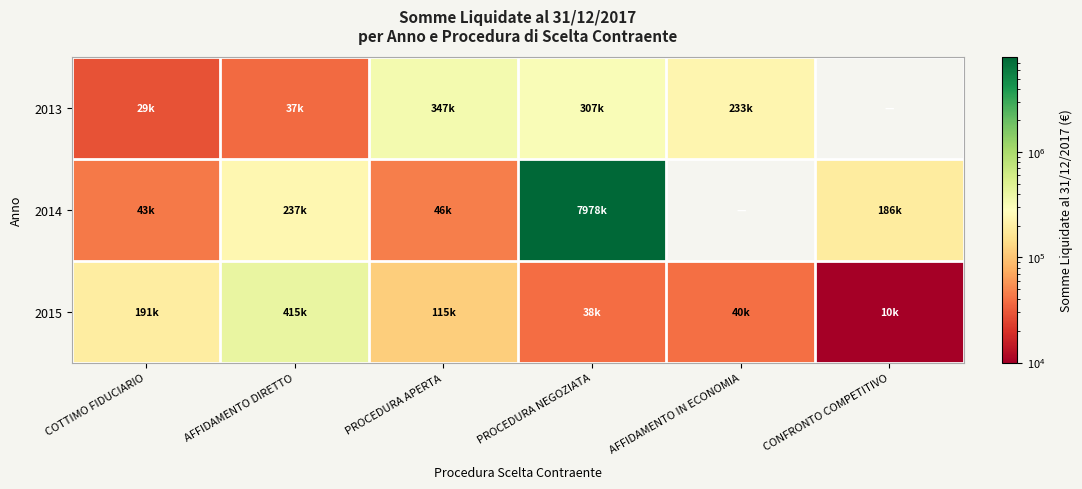

Reading left to right, what are all the values shown in this chart?

2013: COTTIMO FIDUCIARIO=28621.0	AFFIDAMENTO DIRETTO=37372.3	PROCEDURA APERTA=346557.9	PROCEDURA NEGOZIATA=307350.6	AFFIDAMENTO IN ECONOMIA=233129.2	CONFRONTO COMPETITIVO=0.0
2014: COTTIMO FIDUCIARIO=43179.0	AFFIDAMENTO DIRETTO=236719.1	PROCEDURA APERTA=45606.7	PROCEDURA NEGOZIATA=7978416.1	AFFIDAMENTO IN ECONOMIA=0.0	CONFRONTO COMPETITIVO=186084.0
2015: COTTIMO FIDUCIARIO=190979.9	AFFIDAMENTO DIRETTO=414819.1	PROCEDURA APERTA=114638.1	PROCEDURA NEGOZIATA=37899.7	AFFIDAMENTO IN ECONOMIA=39794.7	CONFRONTO COMPETITIVO=10000.0